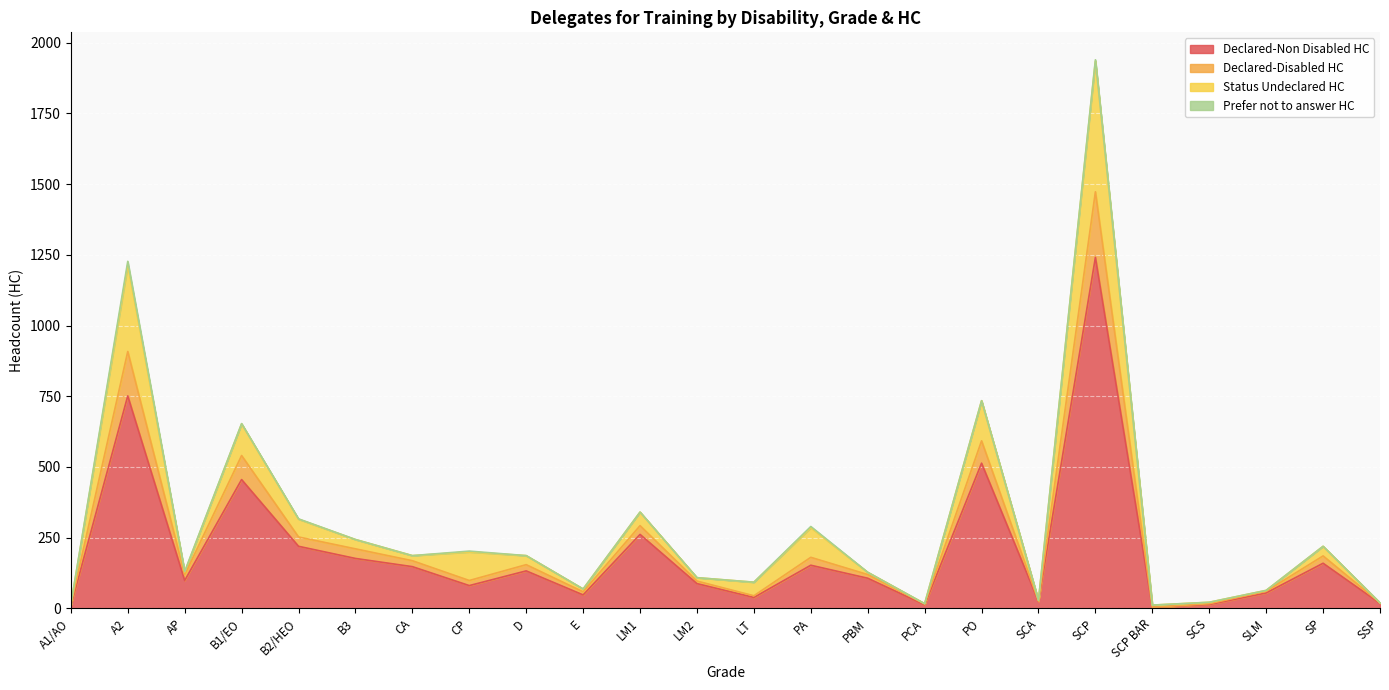

At which category does the chart reach its minimum across all series?

SCP BAR